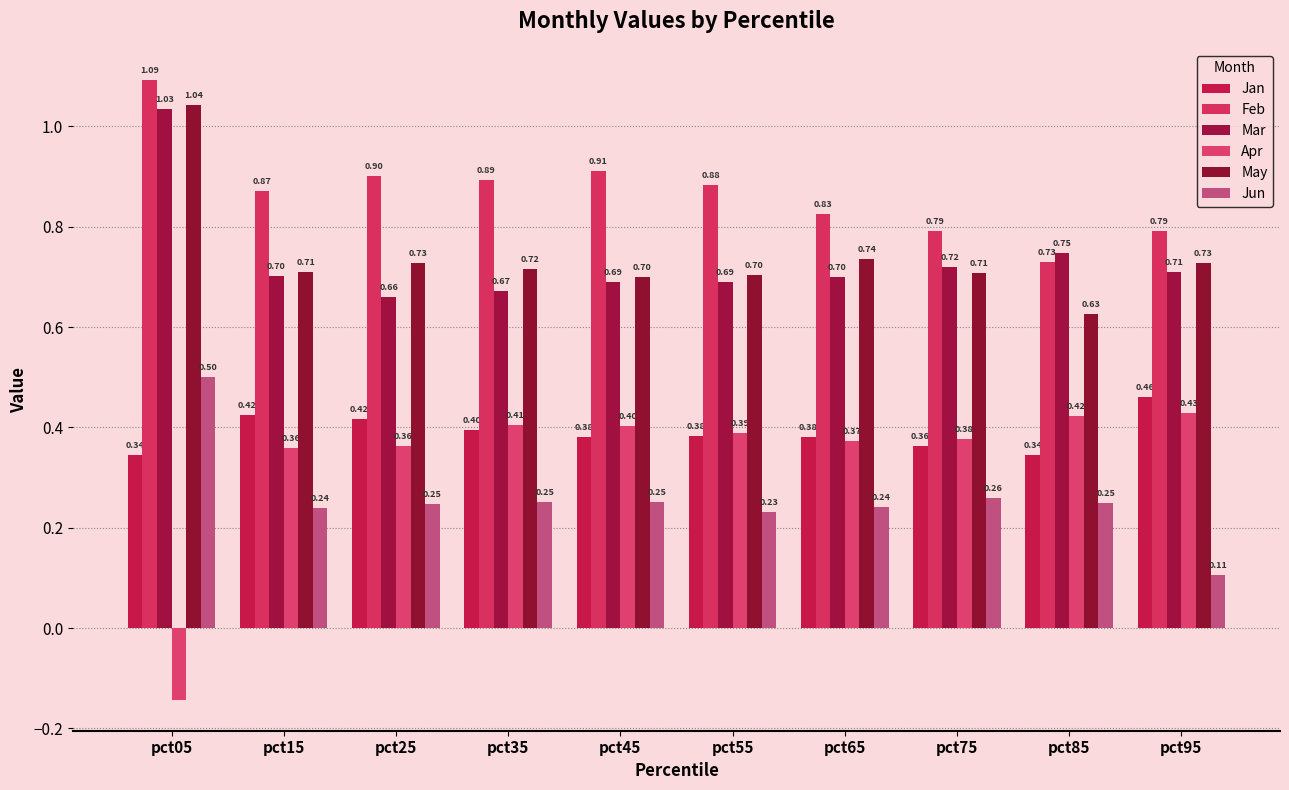

How many bars are there in total?

60